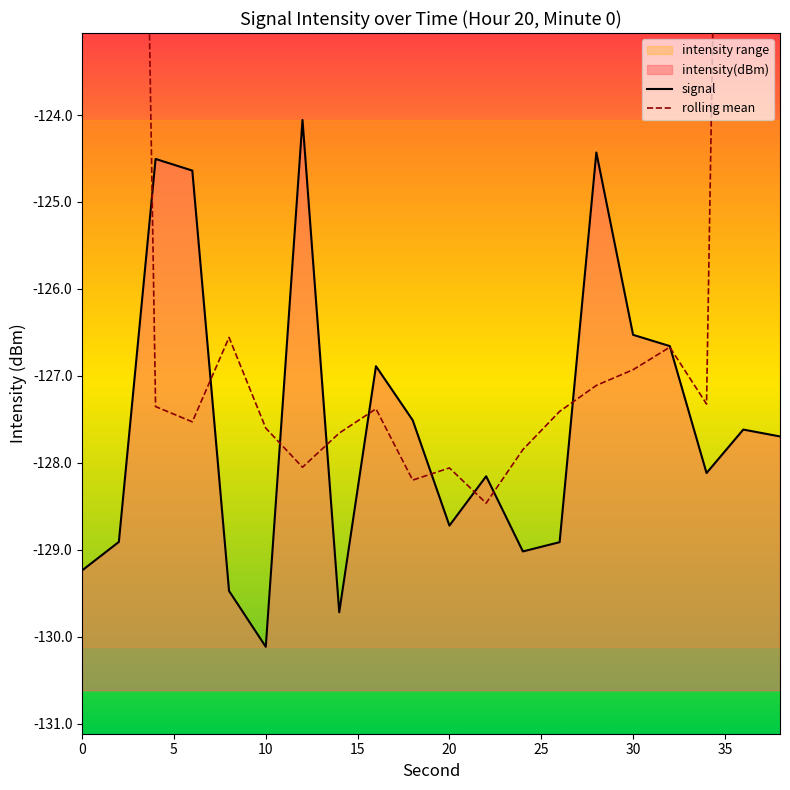

How many series are shown in this chart?

2